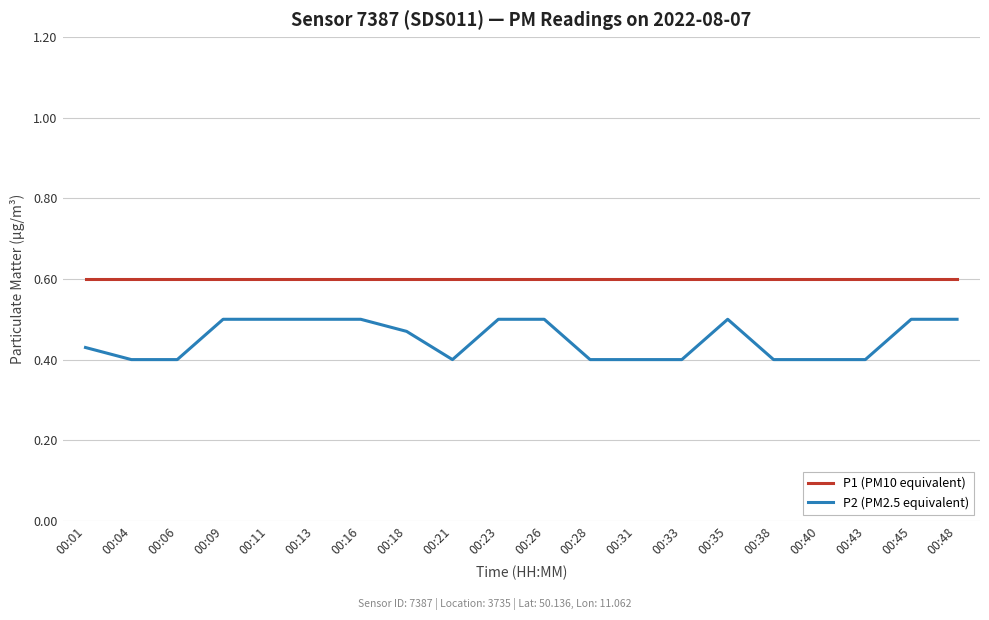

True or false: P1 (PM10 equivalent) and P2 (PM2.5 equivalent) intersect in this chart.

False